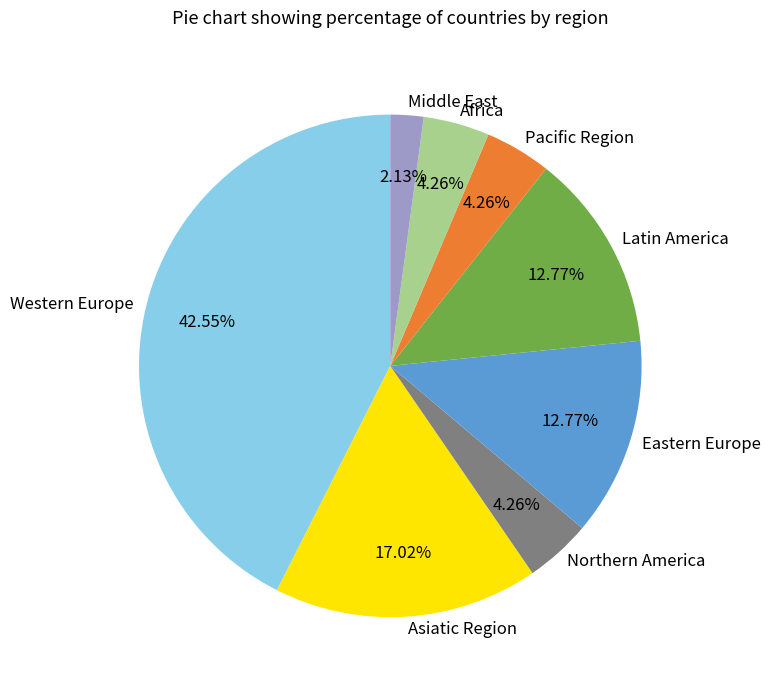

The Asiatic Region slice represents 25% of the pie. True or false?

False